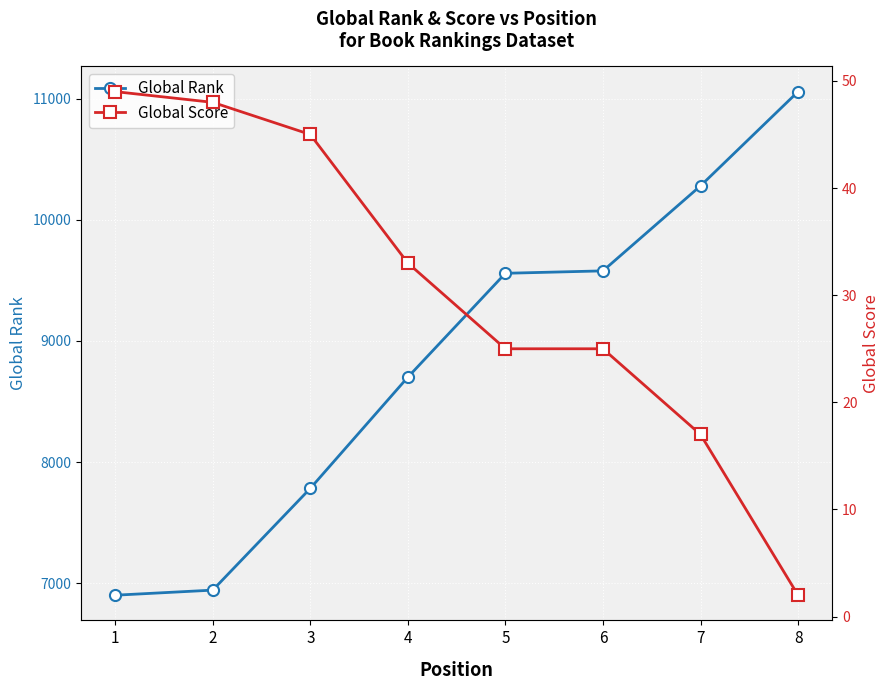

True or false: Global Score and Global Rank cross at least once.

False